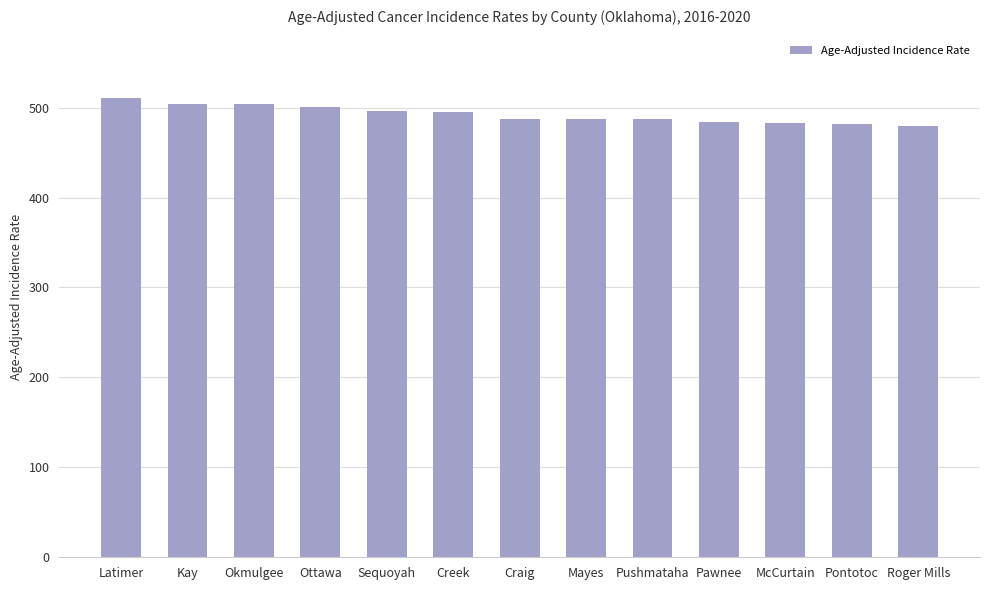

What is the average value?

492.1